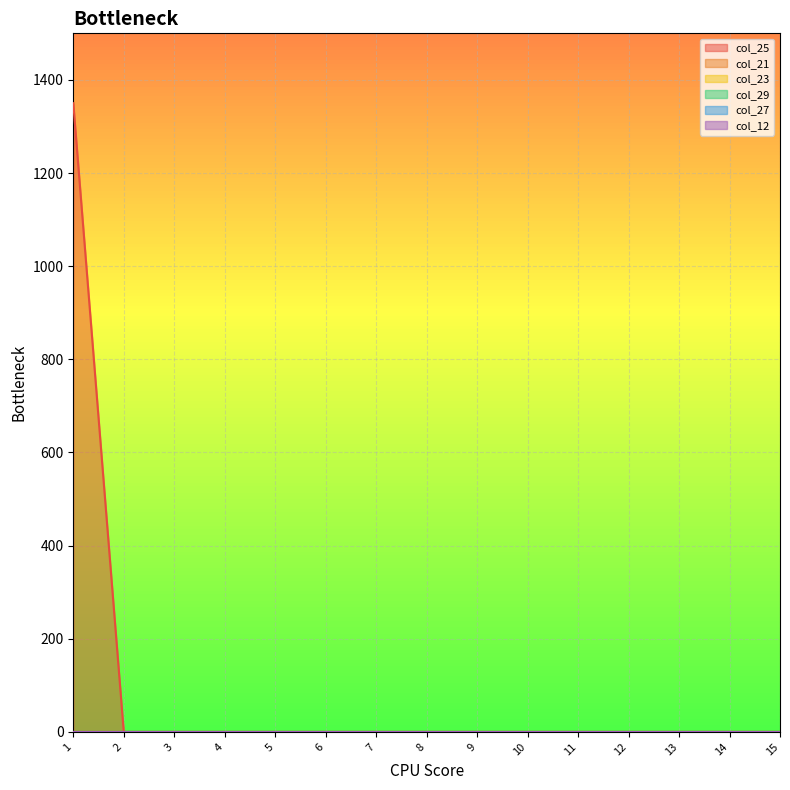

Reading right to left, extract all data points from this chart.

col_25: 15=0	14=0	13=0	12=0	11=0	10=0	9=0	8=0	7=0	6=0	5=0	4=0	3=0	2=0	1=1350
col_21: 15=0	14=0	13=0	12=0	11=0	10=0	9=0	8=0	7=0	6=0	5=0	4=0	3=0	2=0	1=0
col_23: 15=0	14=0	13=0	12=0	11=0	10=0	9=0	8=0	7=0	6=0	5=0	4=0	3=0	2=0	1=0
col_29: 15=0	14=0	13=0	12=0	11=0	10=0	9=0	8=0	7=0	6=0	5=0	4=0	3=0	2=0	1=0
col_27: 15=0	14=0	13=0	12=0	11=0	10=0	9=0	8=0	7=0	6=0	5=0	4=0	3=0	2=0	1=0
col_12: 15=0	14=0	13=0	12=0	11=0	10=0	9=0	8=0	7=0	6=0	5=0	4=0	3=0	2=0	1=0